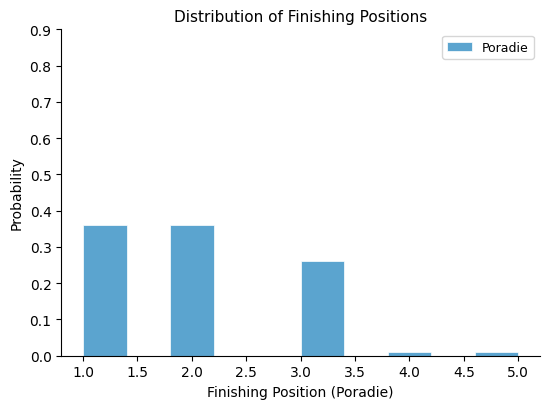

How tall is the bar that spans 3.8 to 4.2 on the x-axis? The values are not printed on the chart, so give them approximately, as read against the axis.

0.01